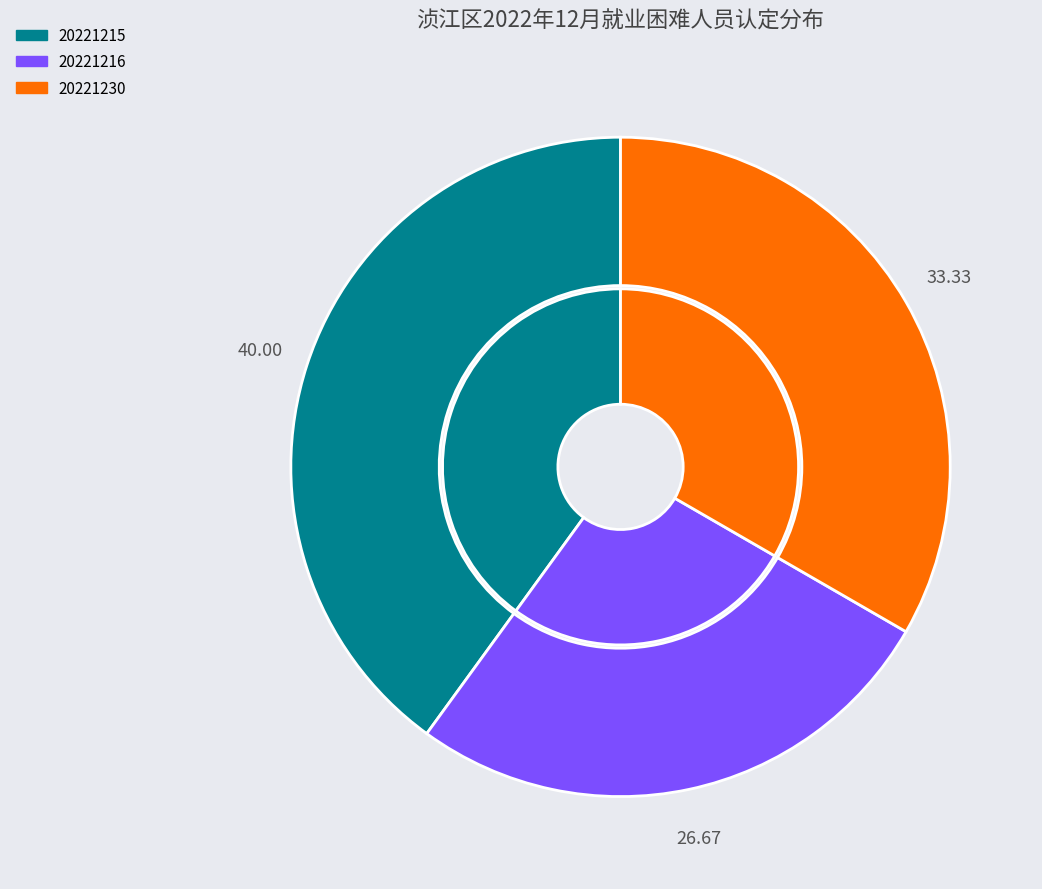

Is the sum of 20221230 and 20221216 greater than half?

Yes